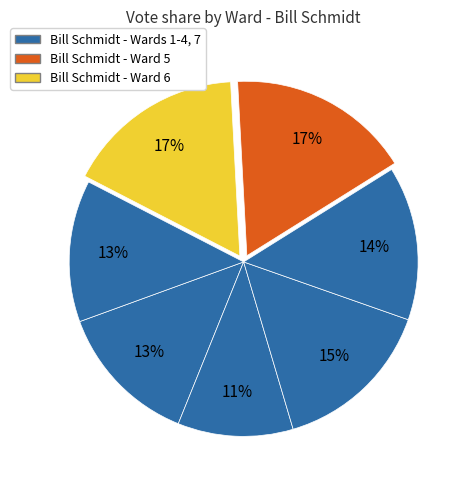

Count the number of slices in the pie.

7